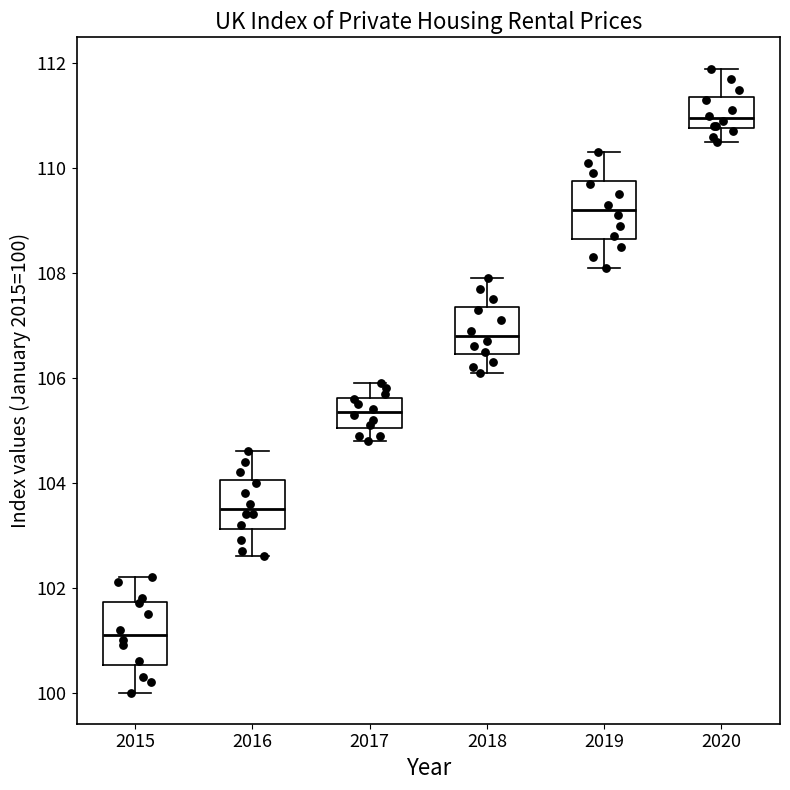

Which box's median line is the lowest?

2015